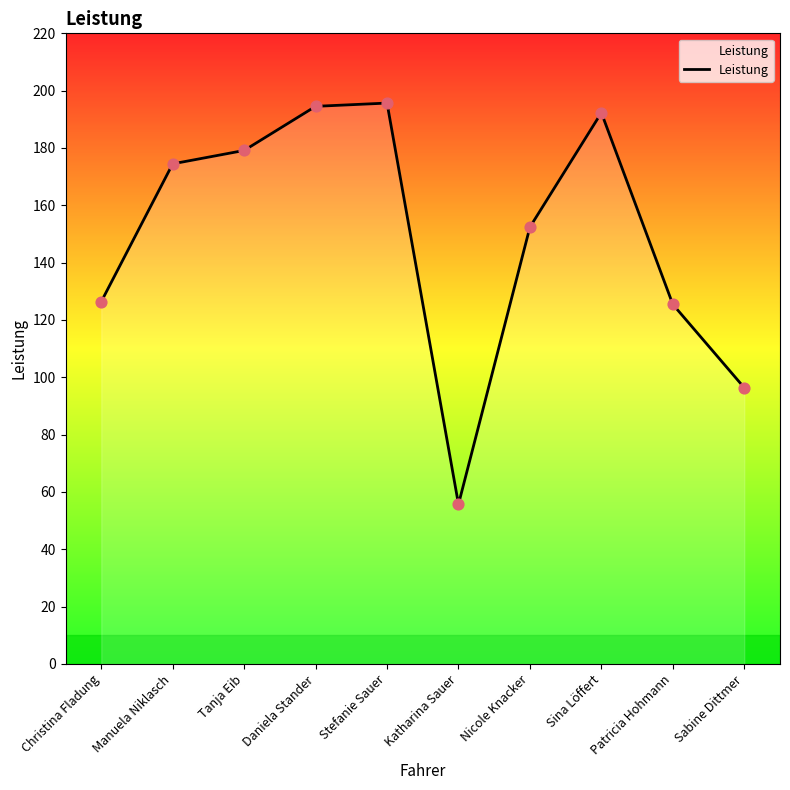

What is the change in value from Stefanie Sauer to Sina Löffert?

-3.4